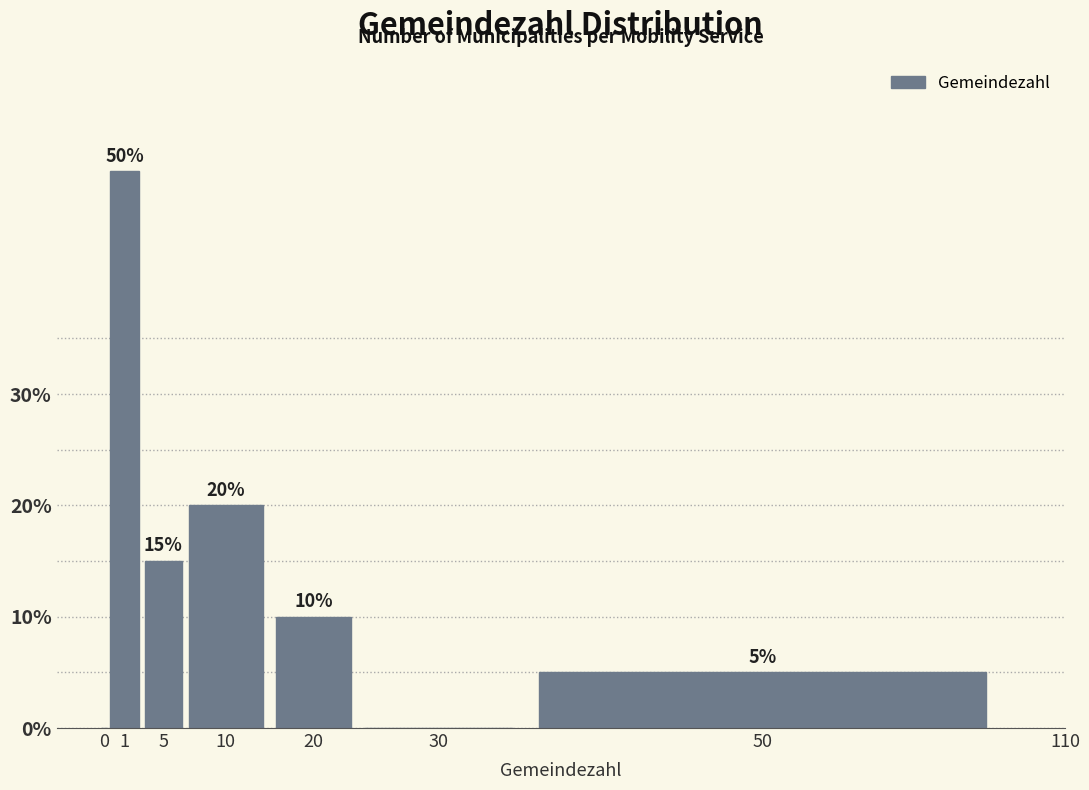

Reading right to left, transcribe all the data shown in this chart.

50=5	30=0	20=10	10=20	5=15	1=50	0=0